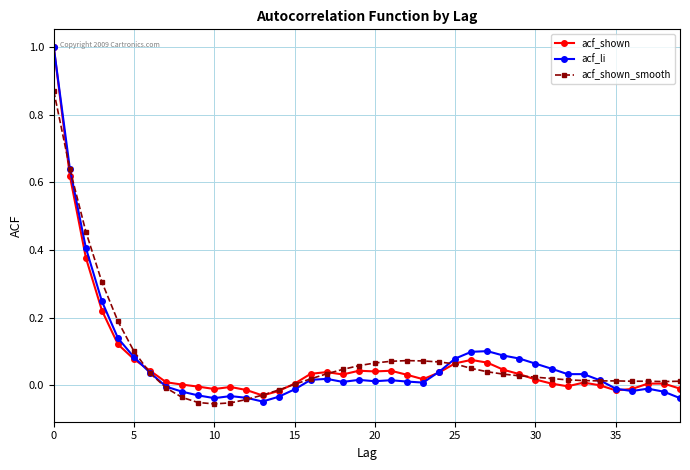

What is the greatest value displayed?

1.0